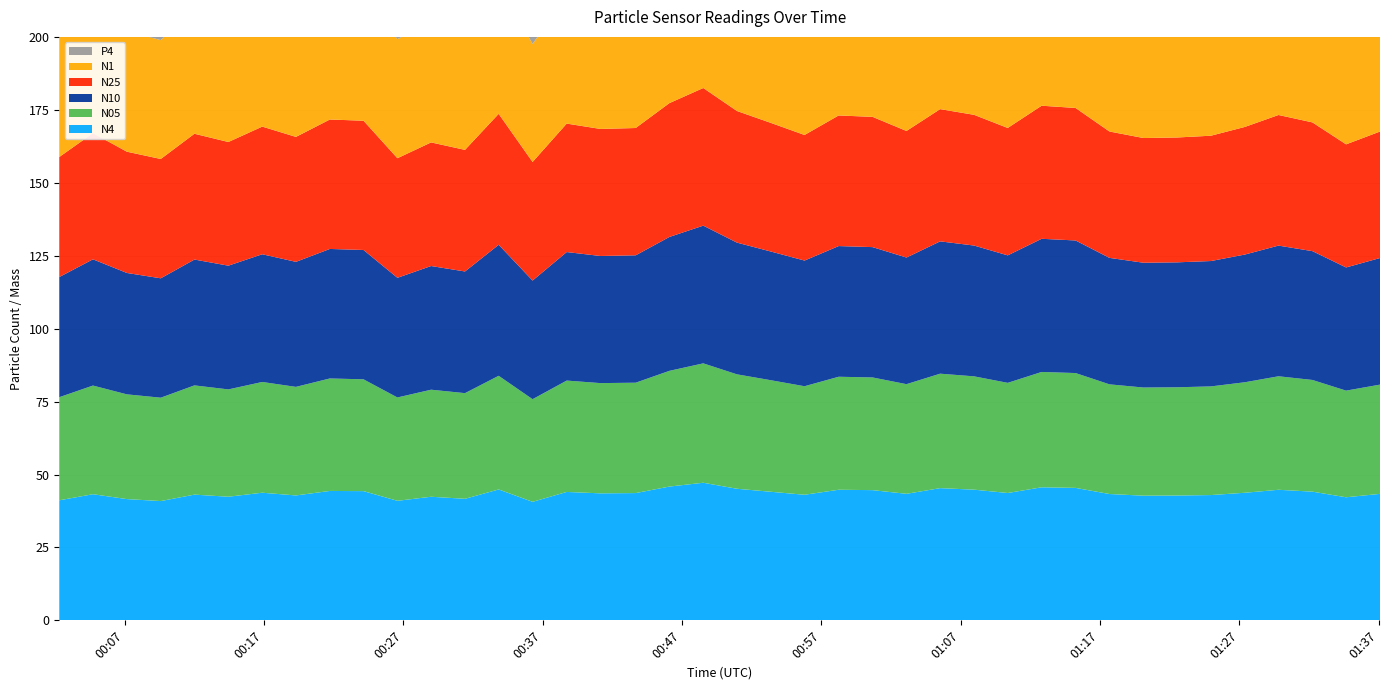

Reading left to right, transcribe all the data shown in this chart.

N4: 0=41.2	1=43.3	2=41.6	3=40.9	4=43.1	5=42.4	6=43.8	7=42.8	8=44.4	9=44.3	10=41.0	11=42.4	12=41.7	13=44.9	14=40.6	15=44.0	16=43.6	17=43.6	18=45.9	19=47.2	20=45.1	21=44.1	22=43.1	23=44.8	24=44.7	25=43.4	26=45.3	27=44.8	28=43.7	29=45.6	30=45.4	31=43.3	32=42.8	33=42.8	34=43.0	35=43.8	36=44.8	37=44.1	38=42.2	39=43.4
N05: 0=35.3	1=37.2	2=35.9	3=35.4	4=37.4	5=36.8	6=38.0	7=37.2	8=38.5	9=38.3	10=35.4	11=36.7	12=36.2	13=39.0	14=35.2	15=38.2	16=37.8	17=37.8	18=39.7	19=40.9	20=39.2	21=38.2	22=37.2	23=38.7	24=38.6	25=37.6	26=39.2	27=38.8	28=37.8	29=39.5	30=39.4	31=37.6	32=37.1	33=37.1	34=37.2	35=37.9	36=38.9	37=38.3	38=36.5	39=37.4
N10: 0=41.2	1=43.3	2=41.6	3=40.9	4=43.1	5=42.4	6=43.8	7=42.9	8=44.4	9=44.3	10=41.0	11=42.4	12=41.7	13=44.9	14=40.7	15=44.0	16=43.6	17=43.7	18=45.9	19=47.2	20=45.1	21=44.1	22=43.1	23=44.8	24=44.7	25=43.4	26=45.4	27=44.8	28=43.7	29=45.6	30=45.4	31=43.3	32=42.8	33=42.8	34=43.0	35=43.8	36=44.8	37=44.1	38=42.2	39=43.4
N25: 0=41.1	1=43.2	2=41.6	3=40.9	4=43.1	5=42.4	6=43.8	7=42.8	8=44.4	9=44.3	10=41.0	11=42.4	12=41.7	13=44.9	14=40.6	15=44.0	16=43.5	17=43.6	18=45.9	19=47.2	20=45.1	21=44.1	22=43.0	23=44.8	24=44.6	25=43.4	26=45.3	27=44.8	28=43.7	29=45.6	30=45.4	31=43.3	32=42.7	33=42.8	34=43.0	35=43.7	36=44.8	37=44.1	38=42.2	39=43.4
N1: 0=40.9	1=43.0	2=41.4	3=40.7	4=43.0	5=42.2	6=43.6	7=42.7	8=44.2	9=44.1	10=40.8	11=42.2	12=41.6	13=44.7	14=40.5	15=43.9	16=43.4	17=43.5	18=45.7	19=47.0	20=45.0	21=43.9	22=42.8	23=44.6	24=44.5	25=43.2	26=45.1	27=44.6	28=43.5	29=45.5	30=45.2	31=43.2	32=42.6	33=42.6	34=42.8	35=43.6	36=44.6	37=44.0	38=42.0	39=43.1
P4: 0=5.8	1=6.1	2=5.8	3=5.6	4=5.8	5=5.8	6=5.9	7=5.8	8=6.0	9=6.1	10=5.7	11=5.8	12=5.6	13=6.1	14=5.6	15=6.0	16=5.9	17=6.0	18=6.3	19=6.4	20=6.1	21=6.0	22=6.0	23=6.2	24=6.1	25=5.9	26=6.2	27=6.1	28=6.0	29=6.2	30=6.2	31=5.9	32=5.8	33=5.8	34=5.8	35=6.0	36=6.0	37=6.0	38=5.8	39=6.0